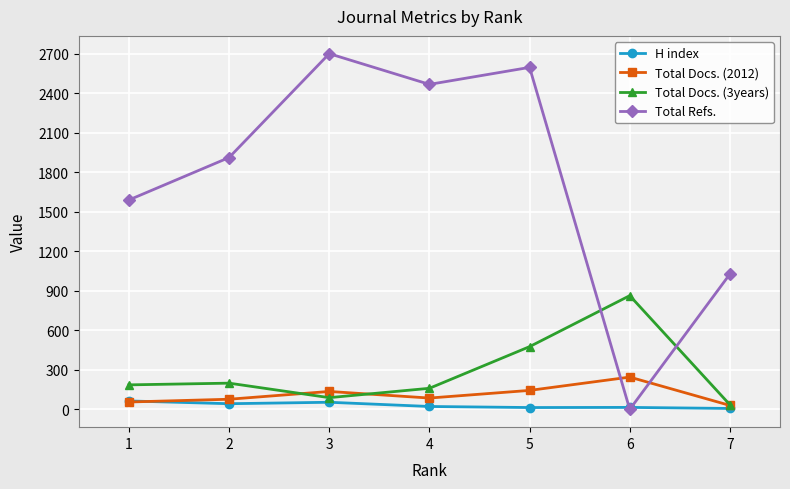

Rank the series by their maximum value, from lowest to highest.

H index, Total Docs. (2012), Total Docs. (3years), Total Refs.